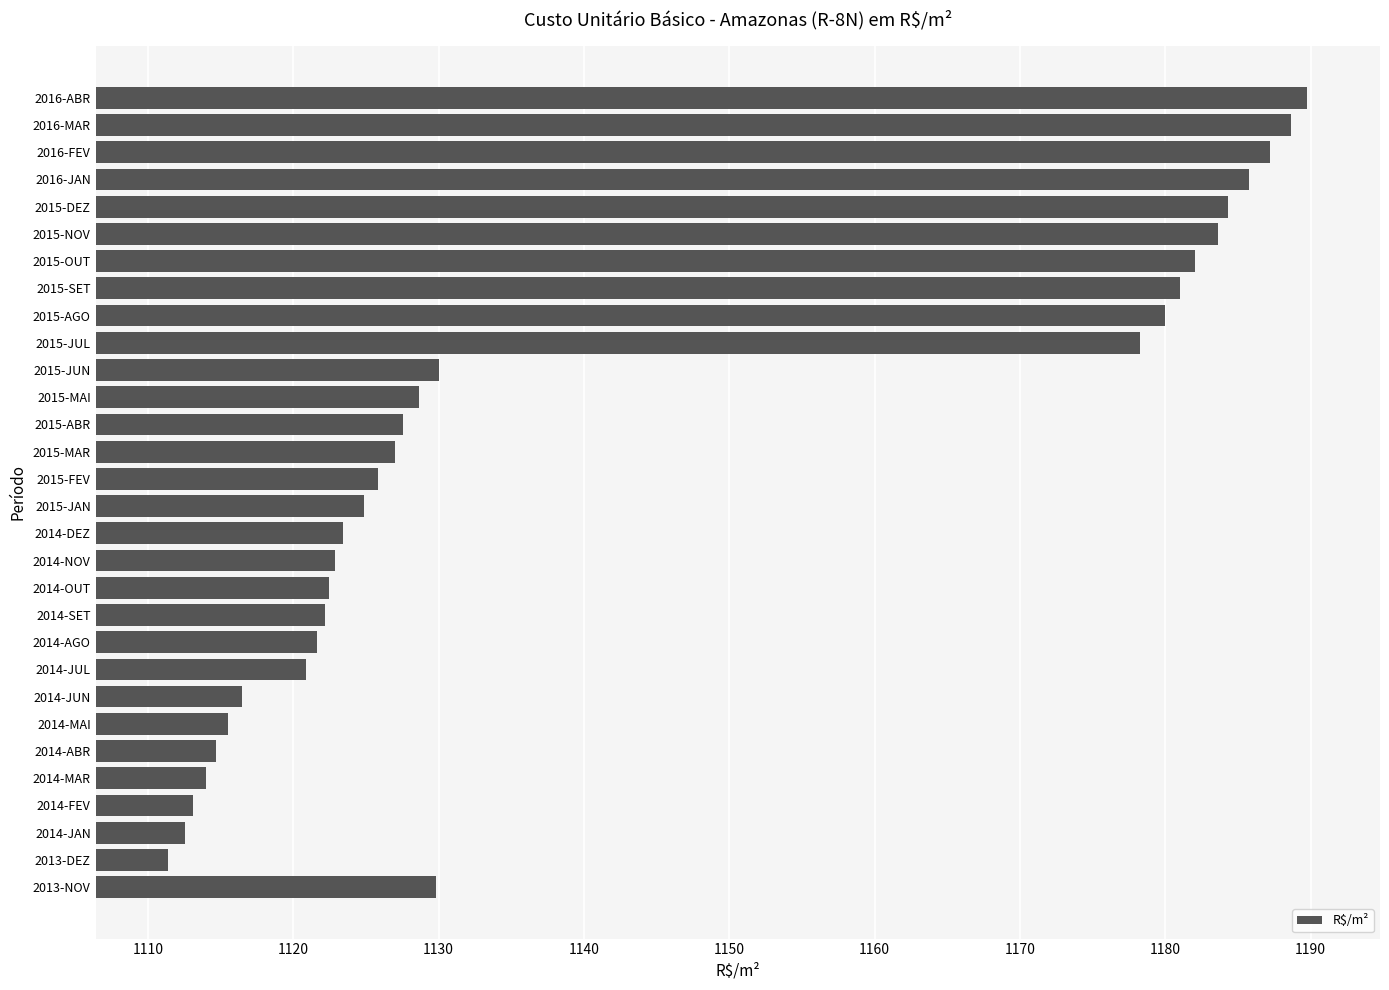

What is the maximum value shown in the chart?

1189.8